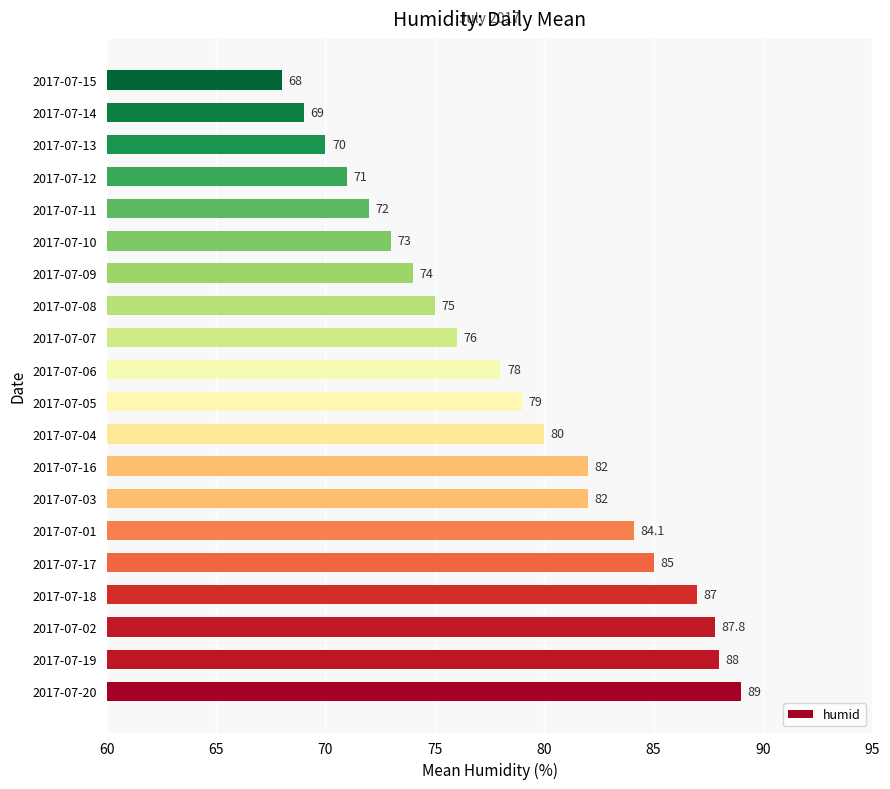

What is the change in value from 2017-07-18 to 2017-07-17?

-2.0